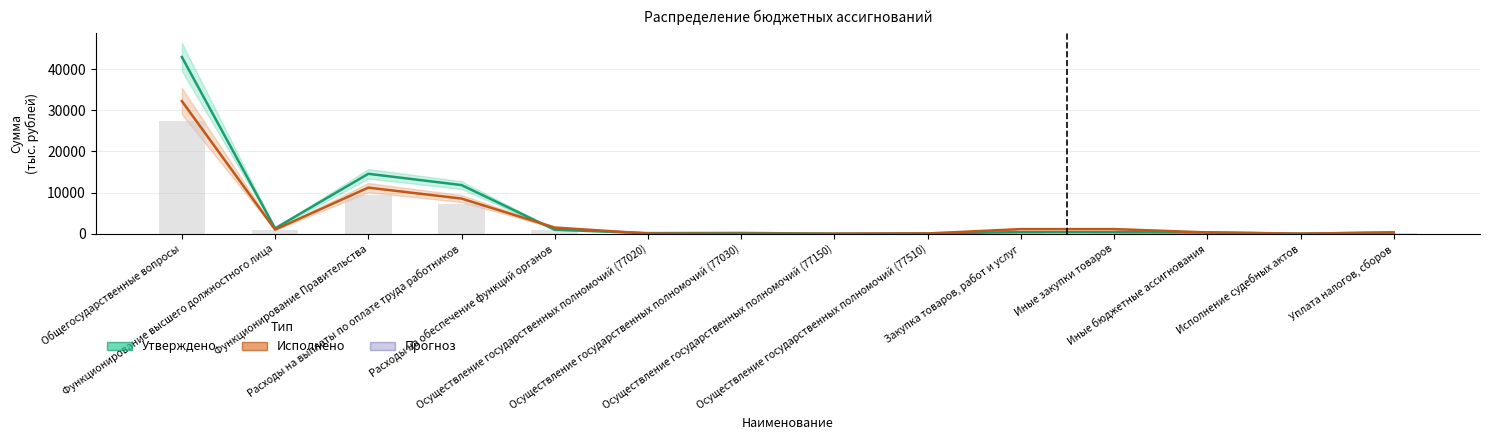

Reading left to right, extract all data points from this chart.

Утверждено: Общегосударственные вопросы=42984.8	Функционирование высшего должностного лица=1301.3	Функционирование Правительства=14570.7	Расходы на выплаты по оплате труда работников=11829.5	Расходы на обеспечение функций органов=960.3	Осуществление государственных полномочий (77020)=139.5	Осуществление государственных полномочий (77030)=187.0	Осуществление государственных полномочий (77150)=2.7	Осуществление государственных полномочий (77510)=92.0	Закупка товаров, работ и услуг=380.8	Иные закупки товаров=380.8	Иные бюджетные ассигнования=311.3	Исполнение судебных актов=4.2	Уплата налогов, сборов=307.1
Исполнено: Общегосударственные вопросы=32255.3	Функционирование высшего должностного лица=993.7	Функционирование Правительства=11202.5	Расходы на выплаты по оплате труда работников=8541.5	Расходы на обеспечение функций органов=1495.8	Осуществление государственных полномочий (77020)=34.9	Осуществление государственных полномочий (77030)=0.0	Осуществление государственных полномочий (77150)=2.7	Осуществление государственных полномочий (77510)=46.0	Закупка товаров, работ и услуг=1121.0	Иные закупки товаров=1121.0	Иные бюджетные ассигнования=311.3	Исполнение судебных актов=4.2	Уплата налогов, сборов=307.1